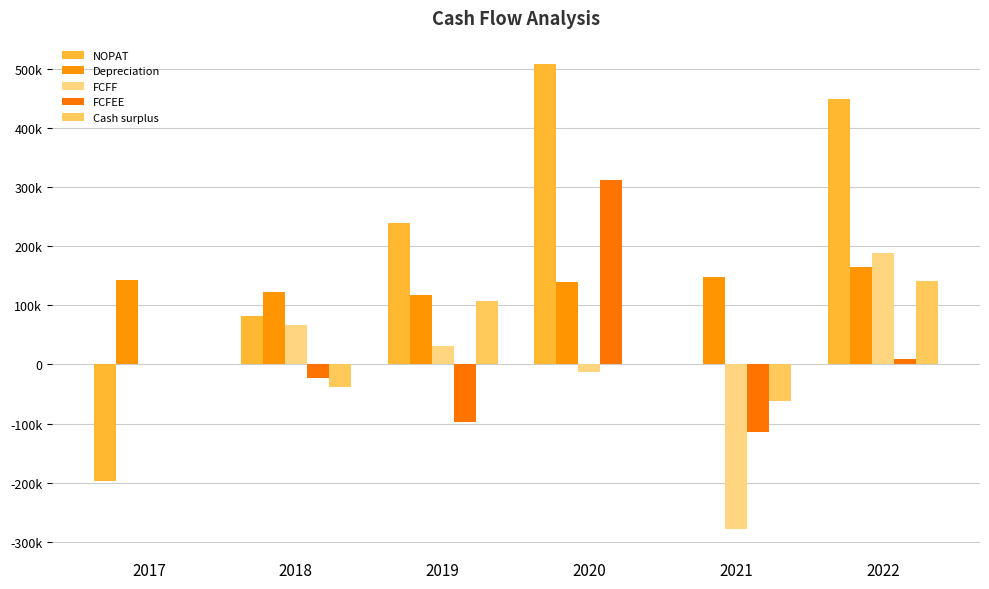

What is the minimum value for FCFEE?

-113785.0